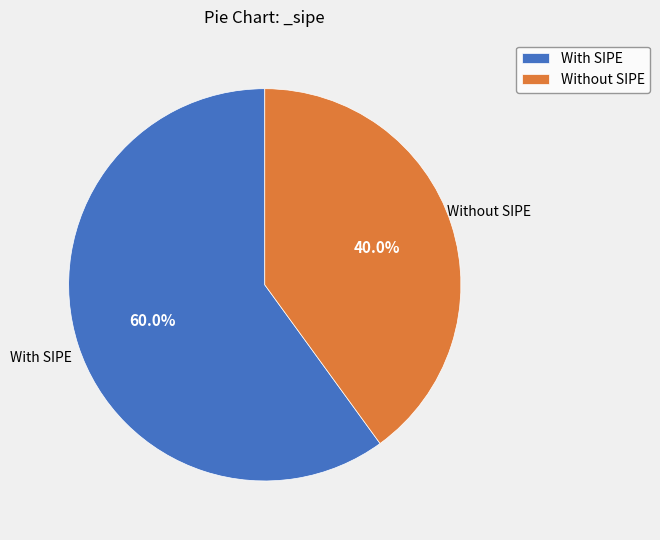

Is there a majority slice in this chart?

Yes